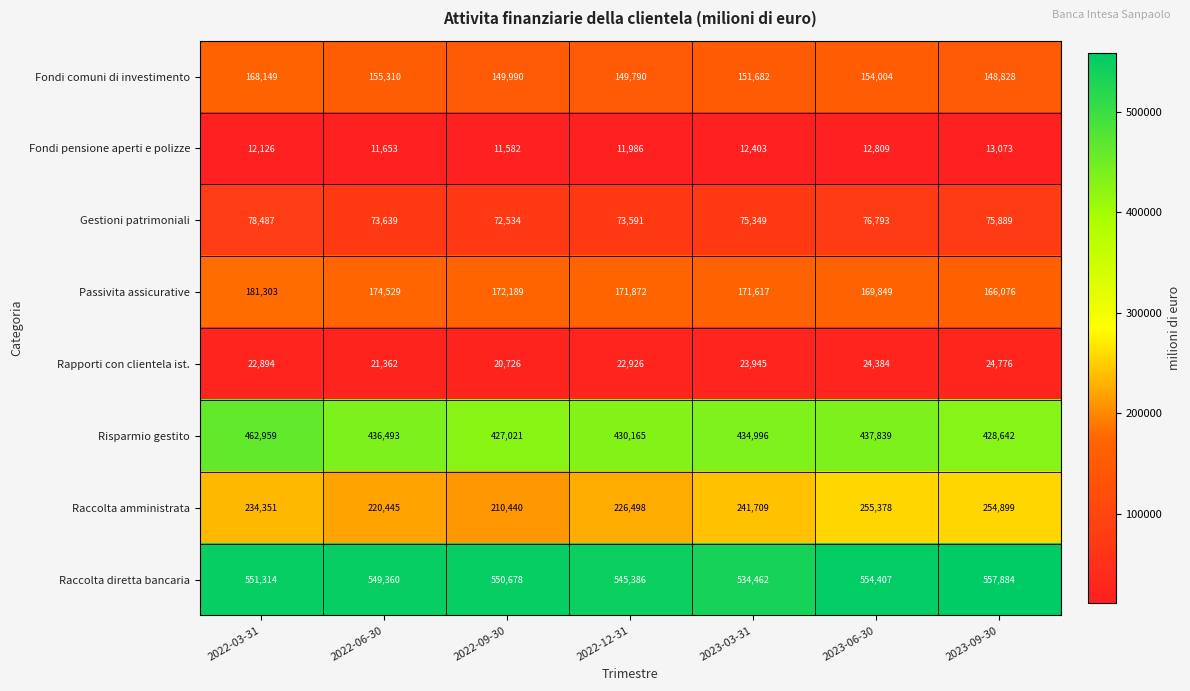

Rank the series by their maximum value, from lowest to highest.

Fondi pensione aperti e polizze, Rapporti con clientela ist., Gestioni patrimoniali, Fondi comuni di investimento, Passivita assicurative, Raccolta amministrata, Risparmio gestito, Raccolta diretta bancaria